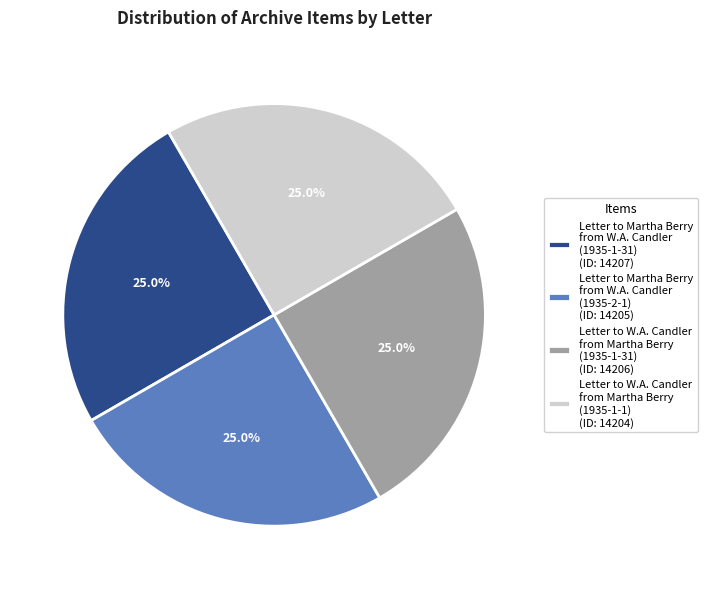

What is the total percentage of Letter to Martha Berry from W.A. Candler (1935-2-1) (ID: 14205) and Letter to Martha Berry from W.A. Candler (1935-1-31) (ID: 14207)?

50.0%